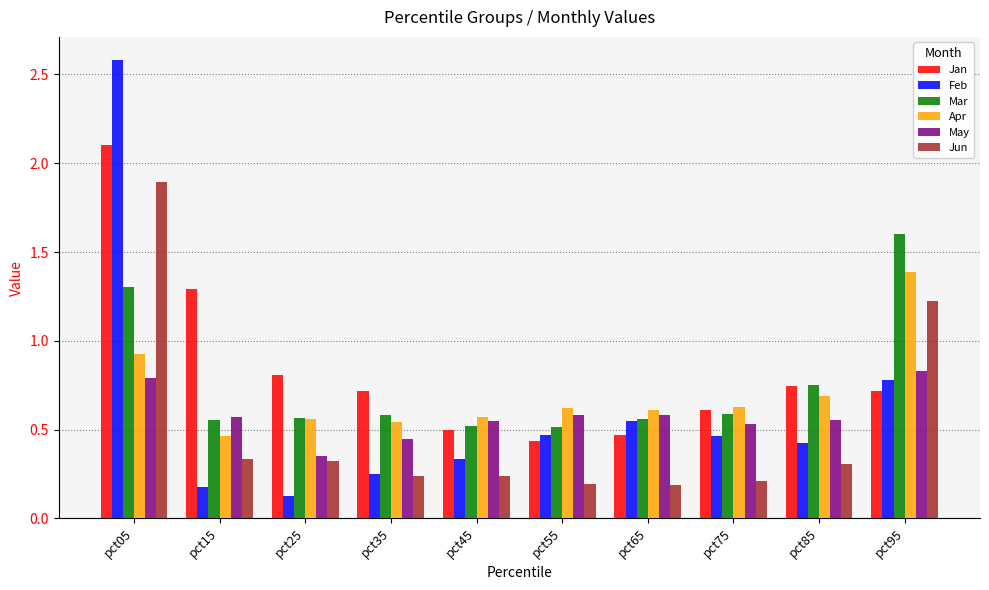

What is the greatest value displayed?

2.6